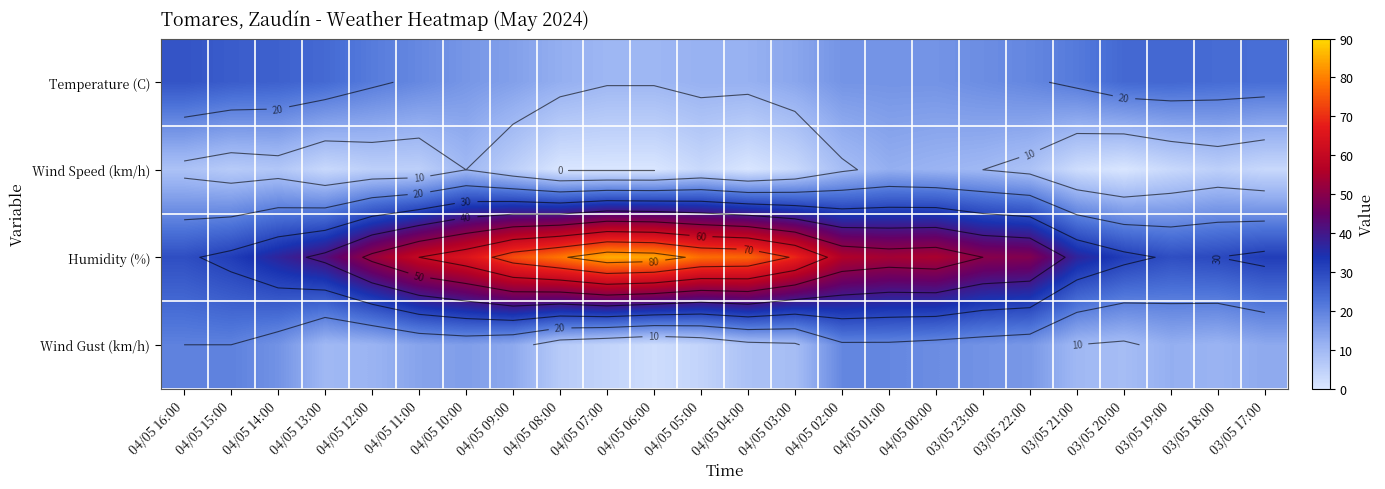

At which label does Temperature (C) reach its peak?

04/05 16:00